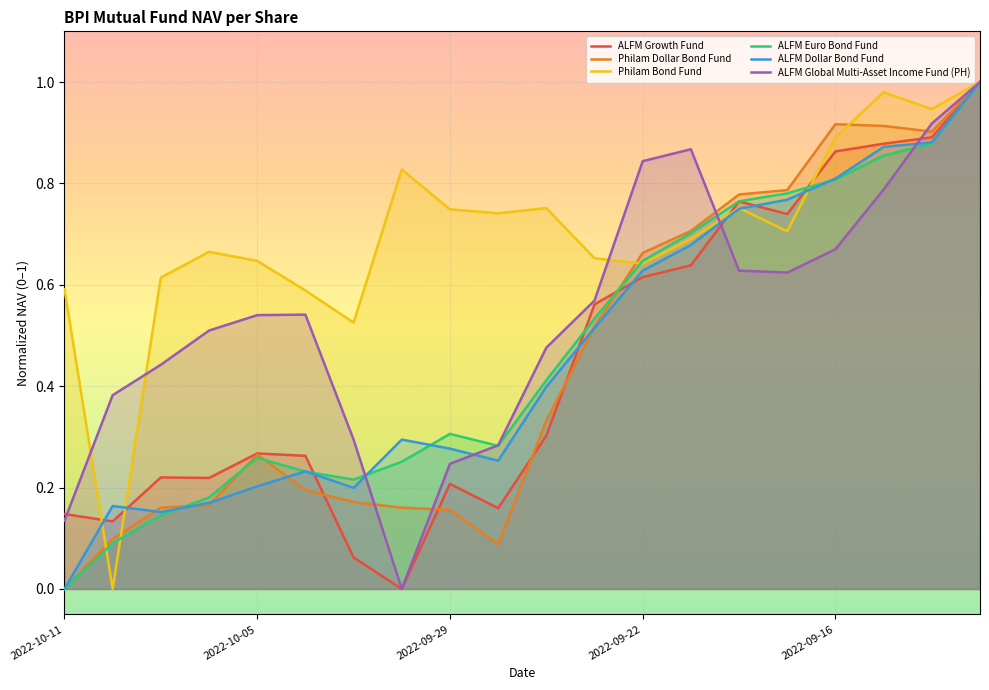

Which series has the largest total across all categories?

Philam Bond Fund